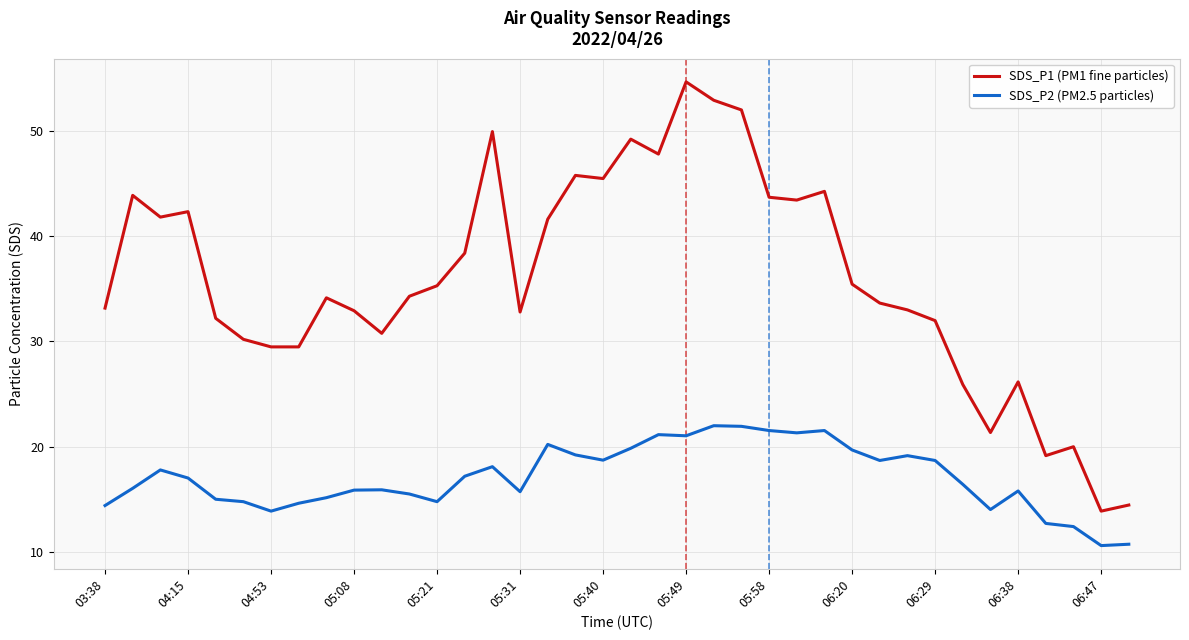

Which series has the largest total across all categories?

SDS_P1 (PM1 fine particles)